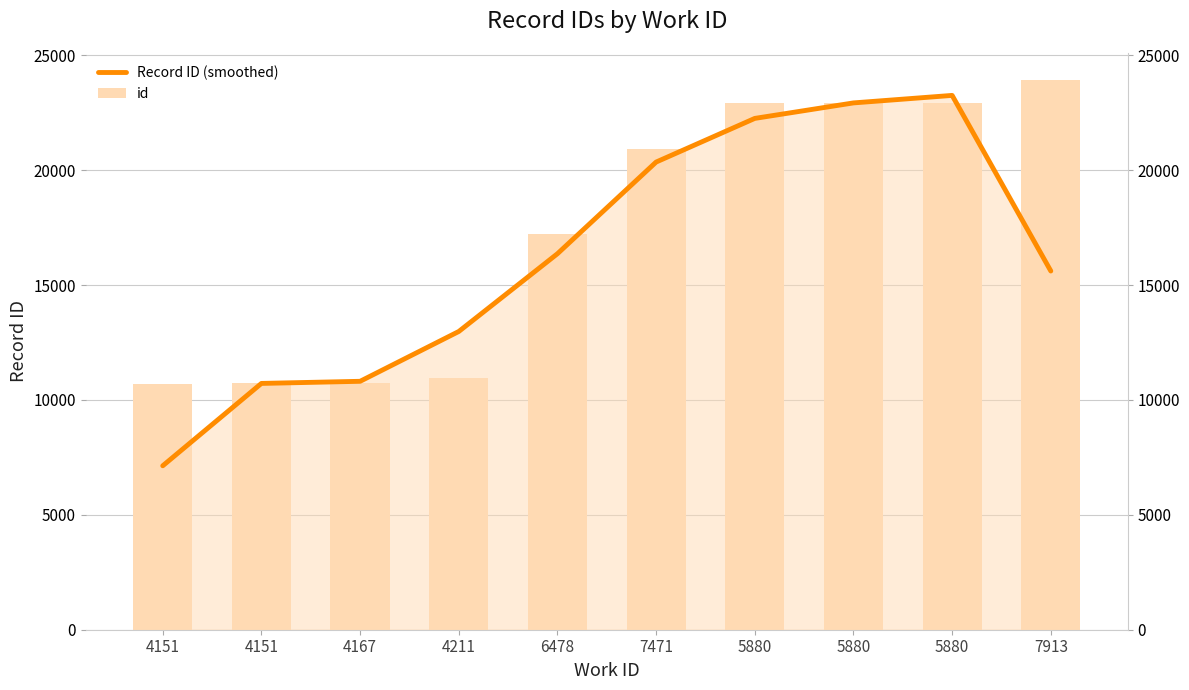

What is the maximum value shown in the chart?

23250.7